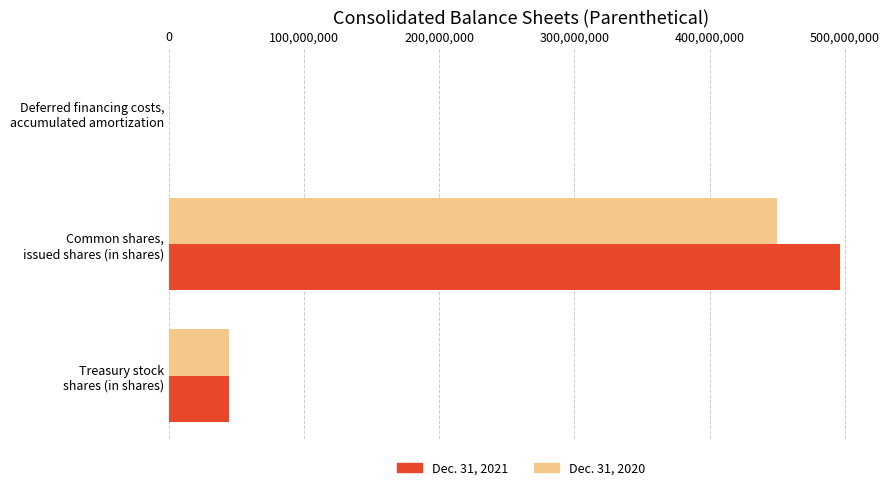

Count the number of data series in this chart.

2